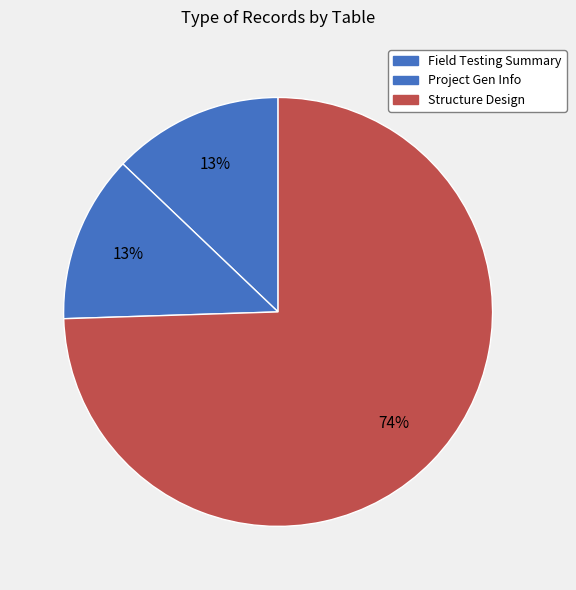

Which slice represents more than half of the pie?

Structure Design